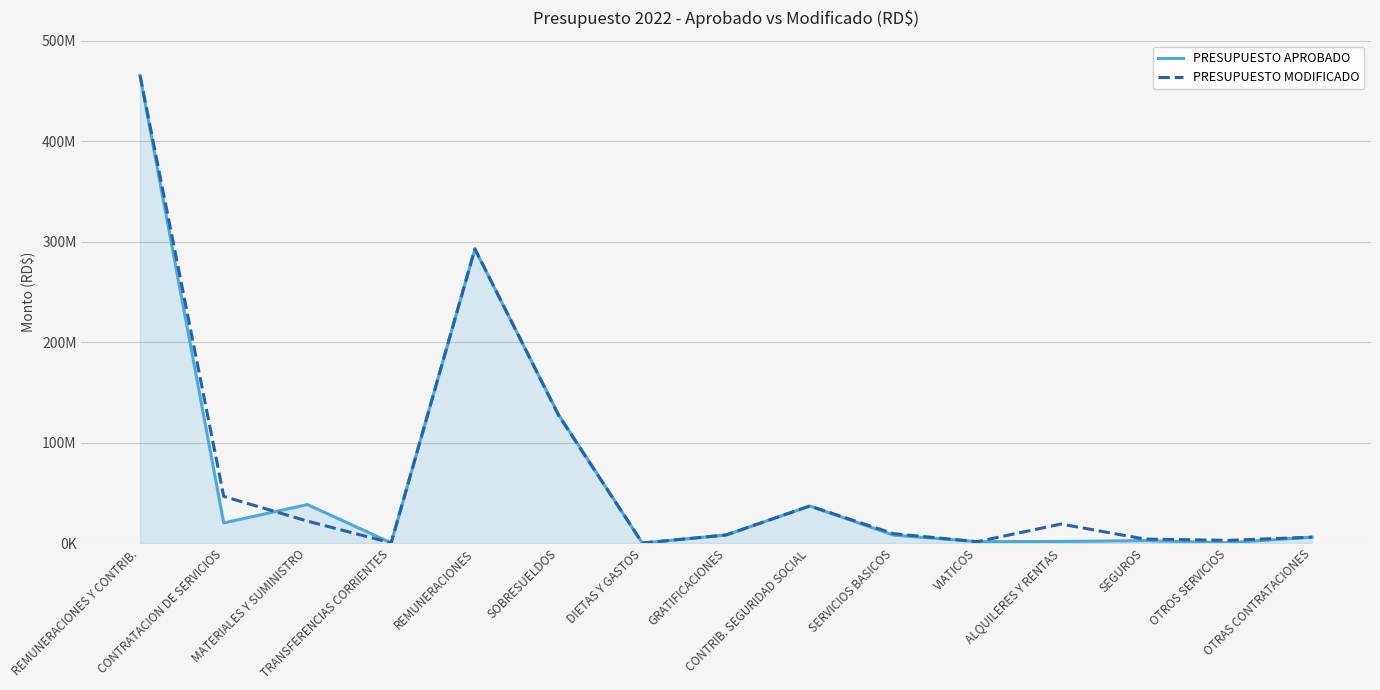

At which category does the chart reach its peak across all series?

REMUNERACIONES Y CONTRIB.